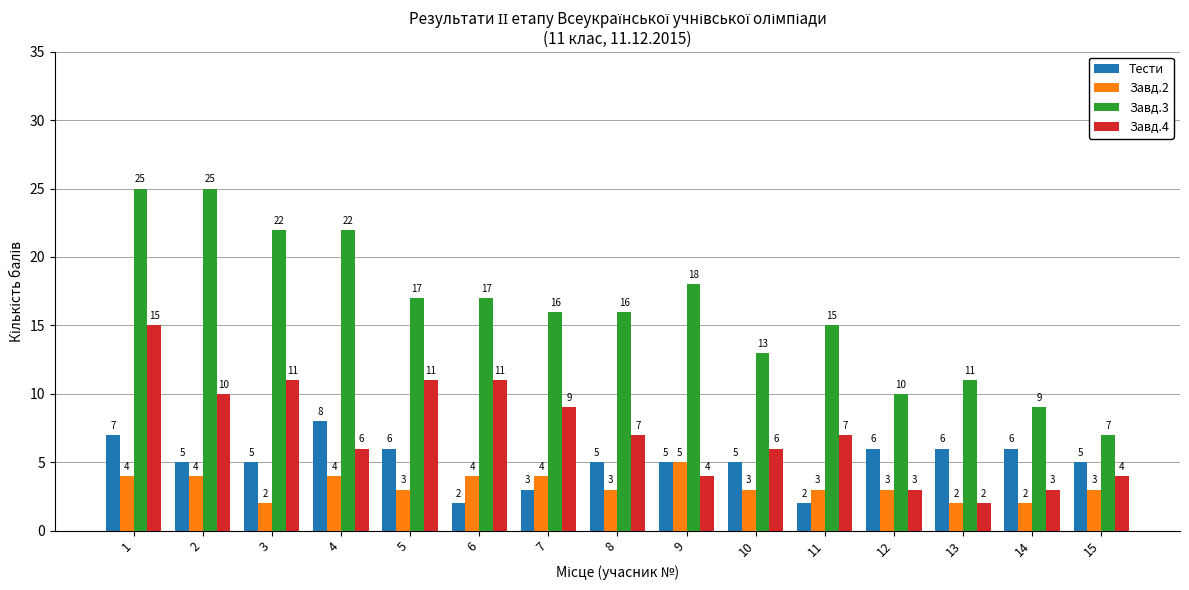

Where does the Завд.4 series first go above 7?

1